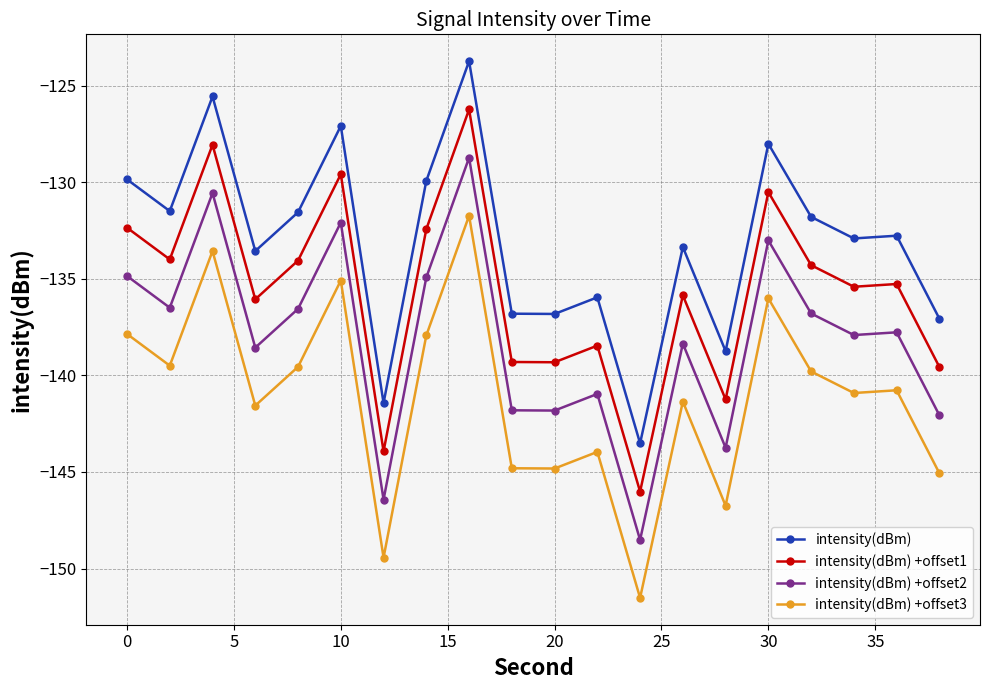

What is the difference between the second highest and second lowest values in the intensity(dBm) series?

15.9